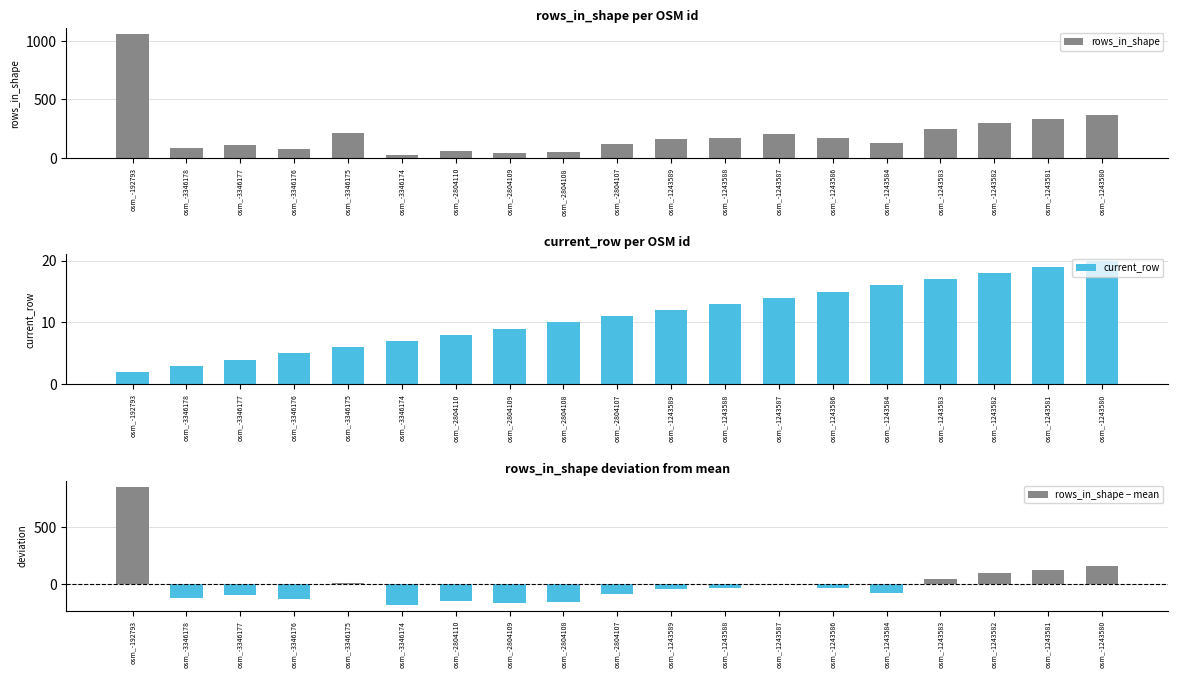

What is the difference between the rows_in_shape − mean values at osm_-1243580 and osm_-2804109?

327.0